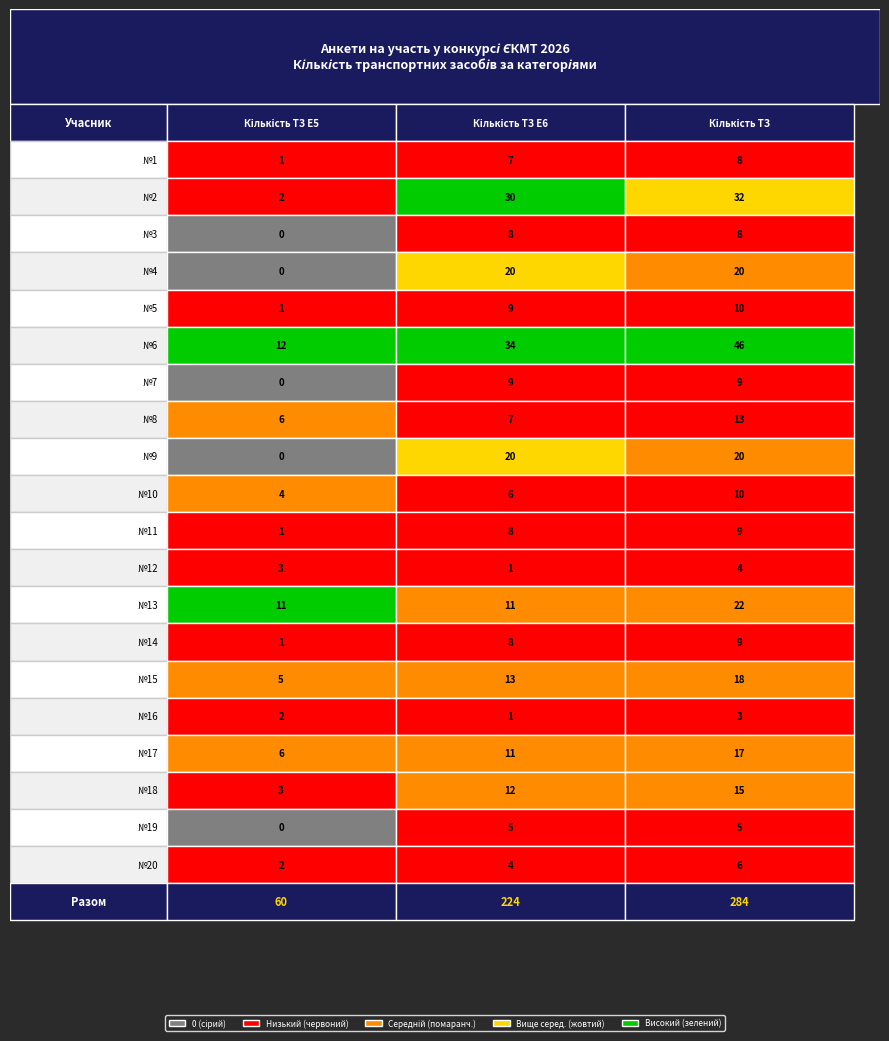

Is the value of Total at 8 greater than the value of E6 at 18?

Yes